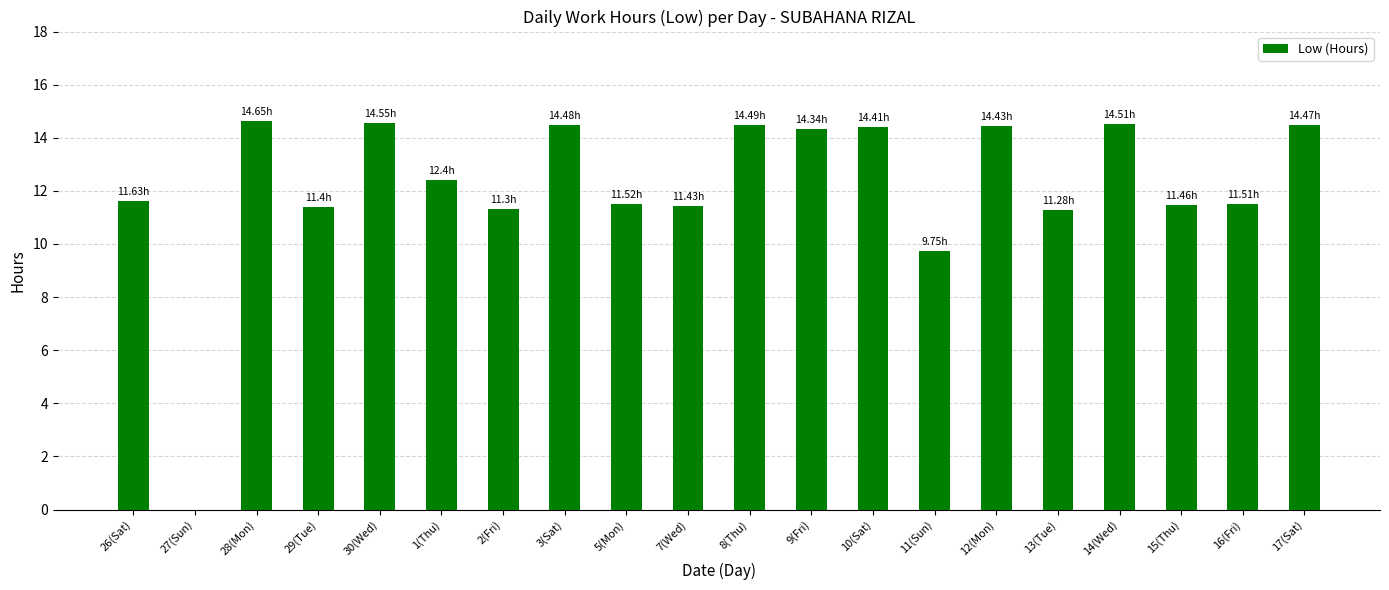

What value does the data have at 10(Sat)?

14.4